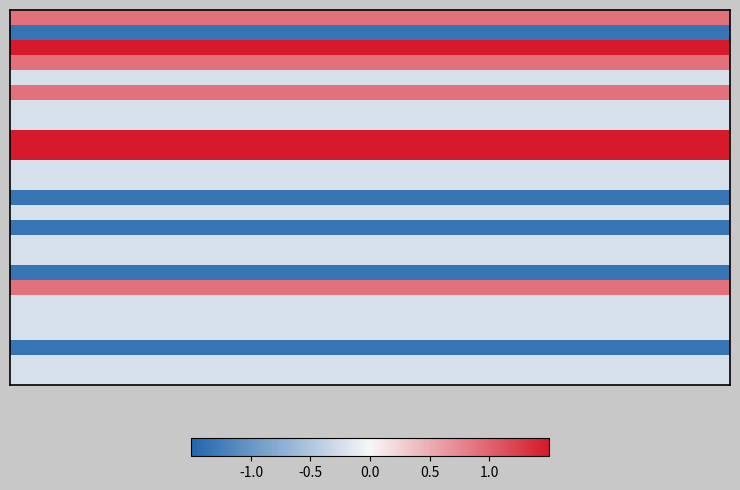

What is the greatest value displayed?

1.5